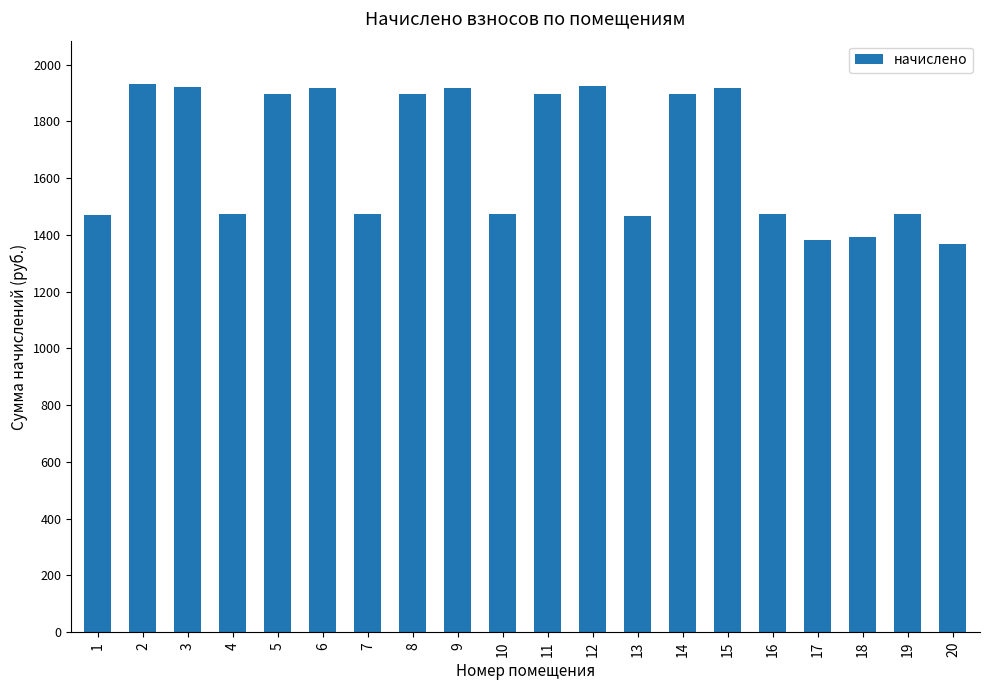

What is the value of the 9th bar from the left?

1917.5